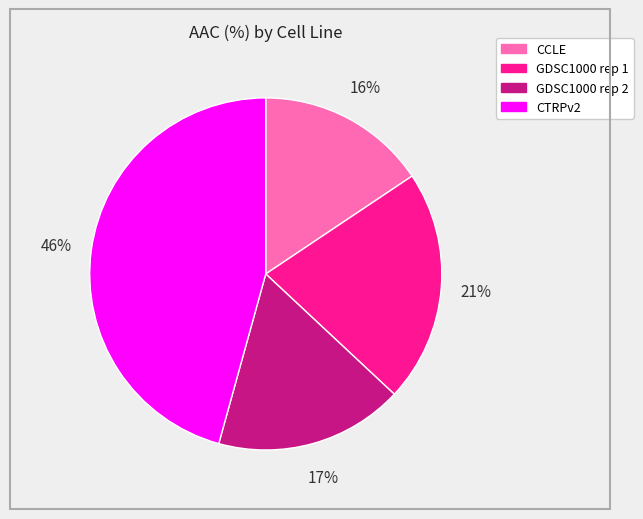

To the nearest percent, what is the combined percentage of CCLE and GDSC1000 rep 2?

33%